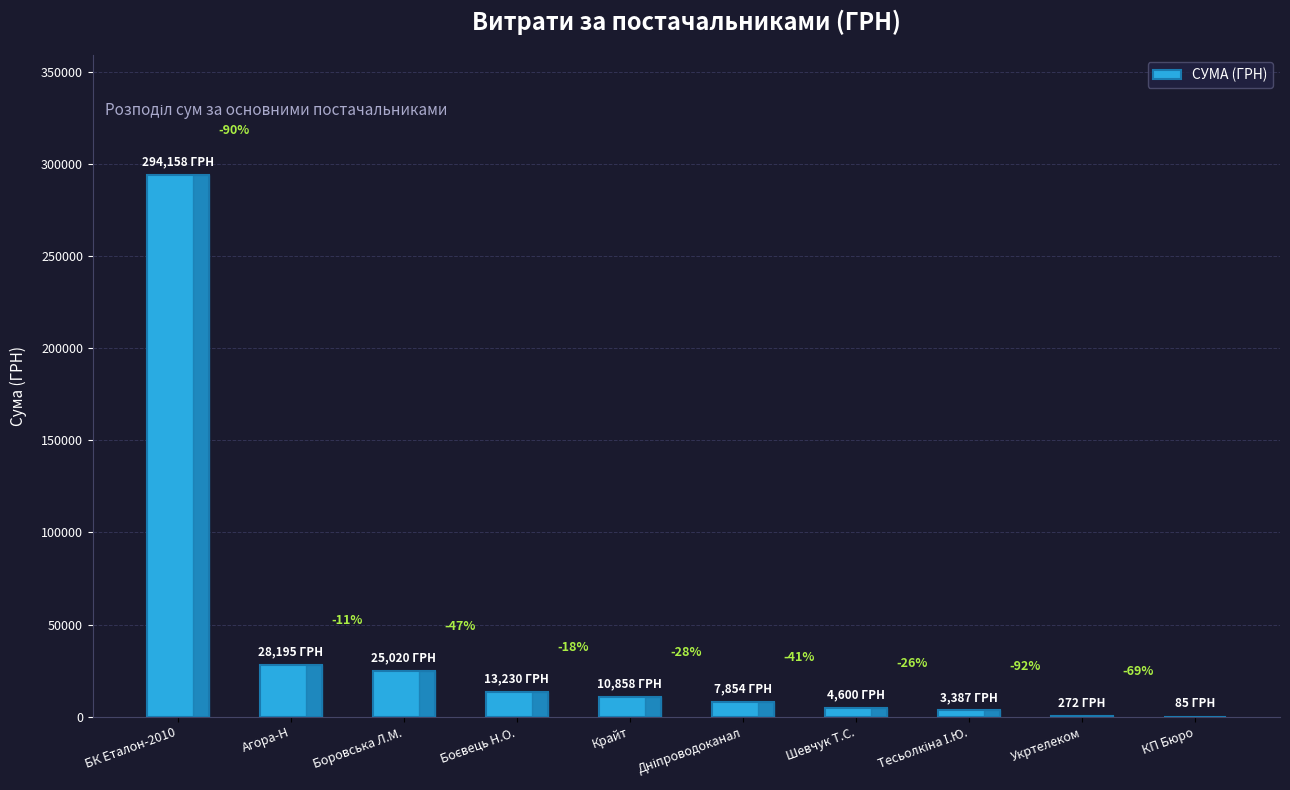

How many bars are there in total?

10